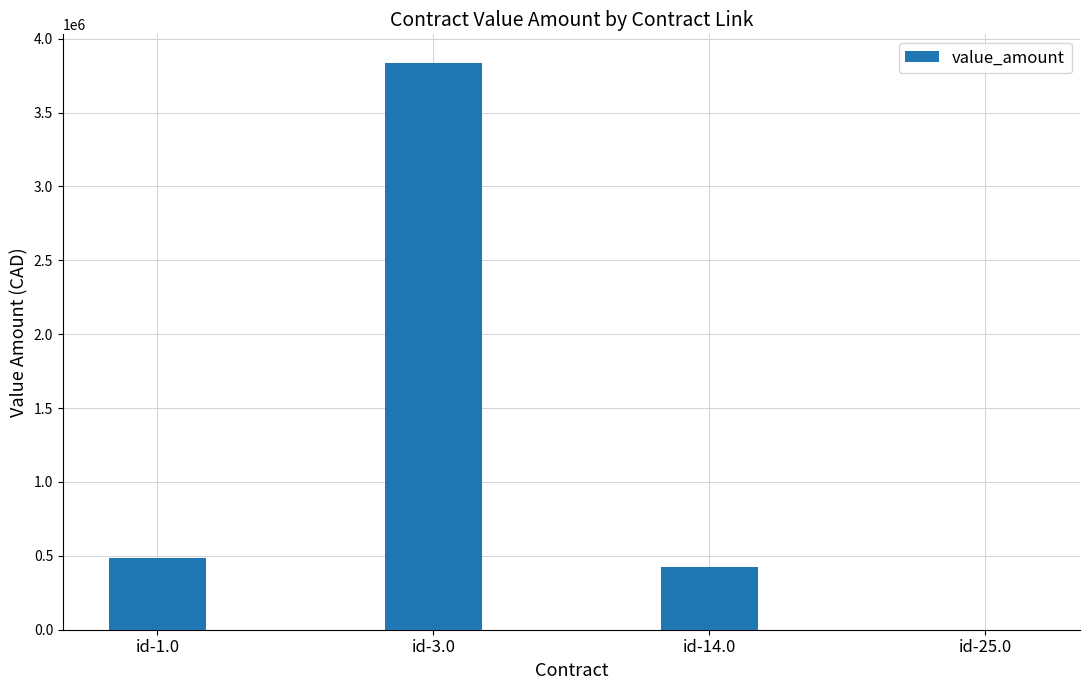

What is the average value?

1186728.1